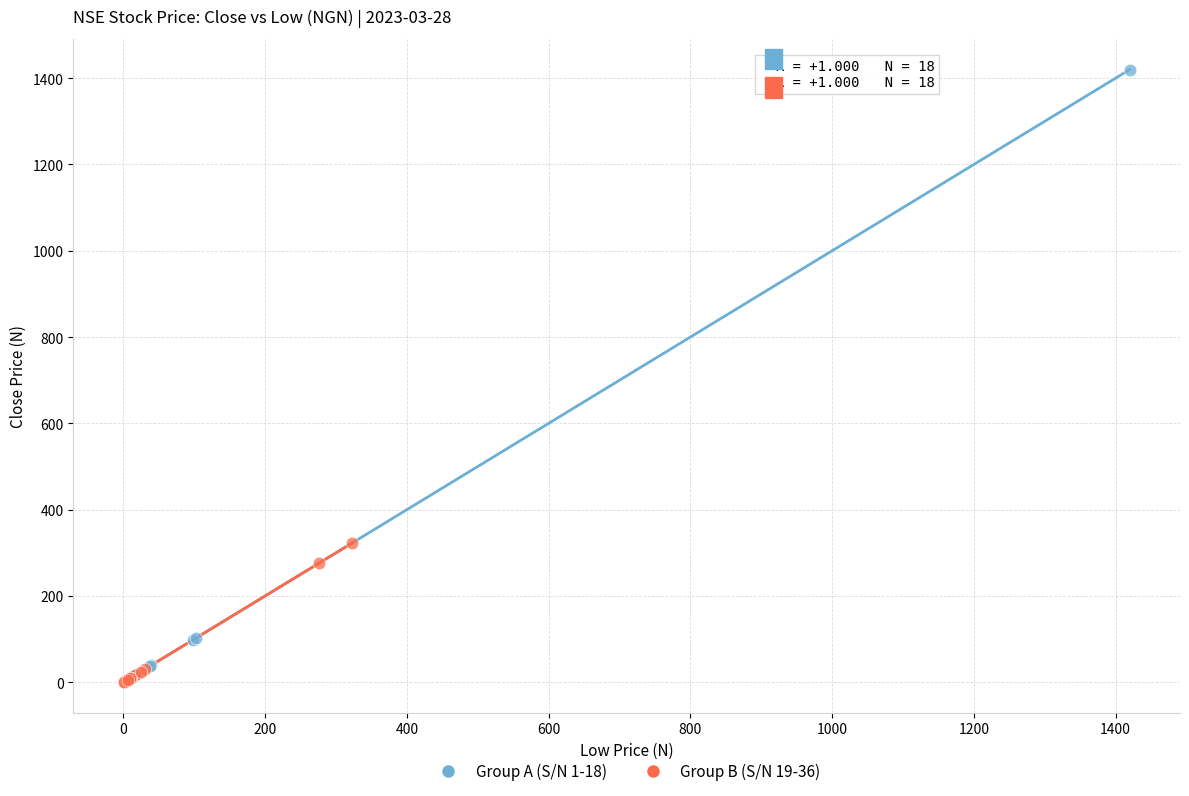

Which series has the largest Y range (max minus min)?

Group A (S/N 1-18)